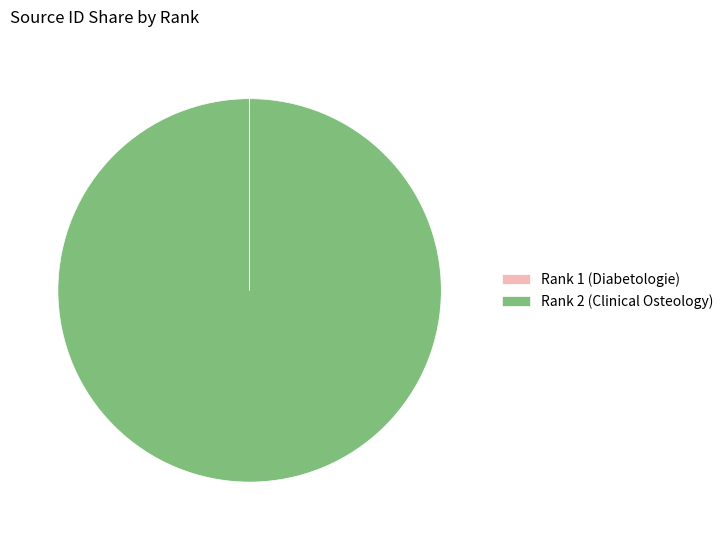

The Rank 2 (Clinical Osteology) slice represents 100% of the pie. True or false?

True